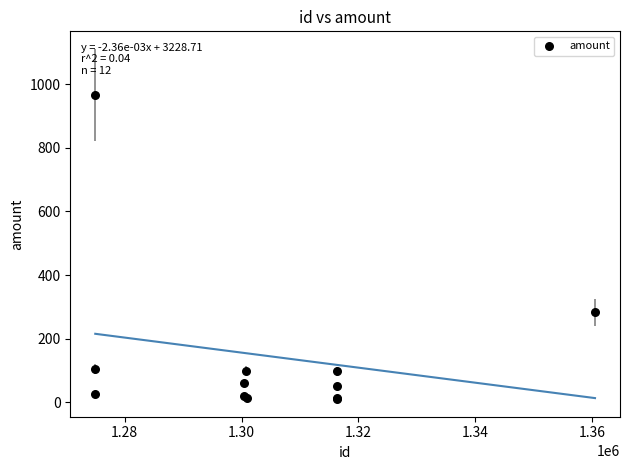

What Y value in the scatter plot is closest to 488?

283.6